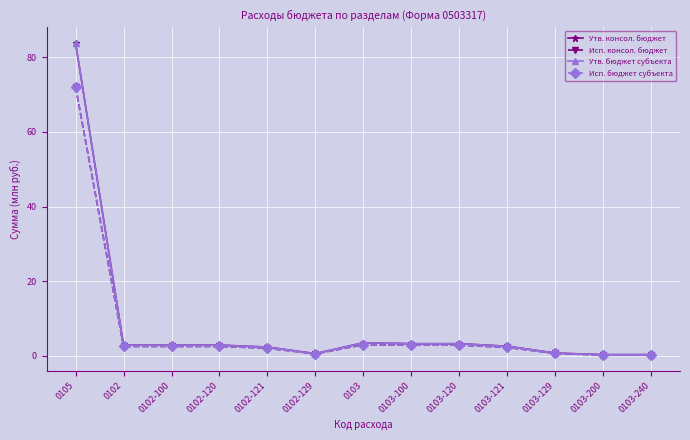

What is the sum of the Утв. консол. бюджет values at 0103-200 and 0105?

84.1